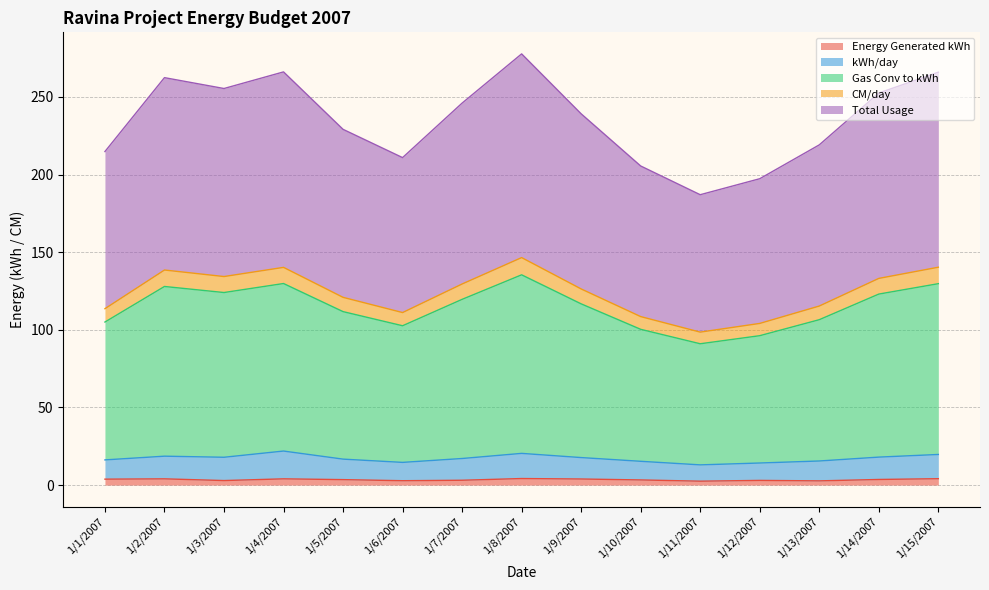

What are all the series names shown in the legend?

Energy Generated kWh, kWh/day, Gas Conv to kWh, CM/day, Total Usage